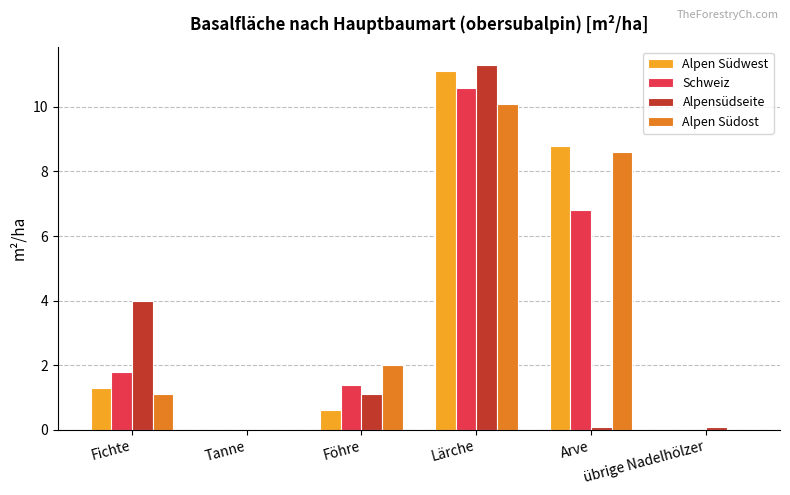

At which label does Alpen Südwest reach its peak?

Lärche